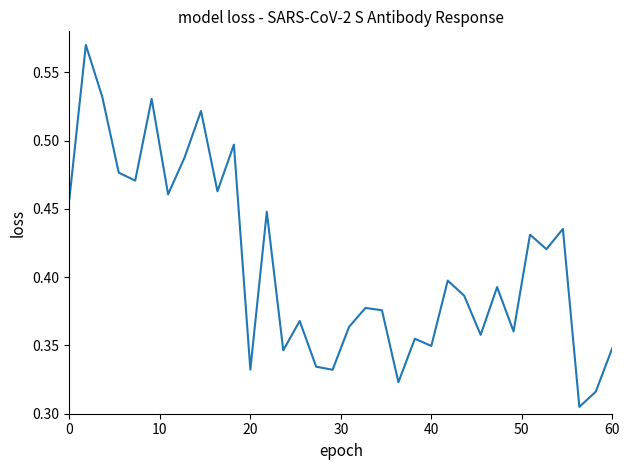

How many points are lower than both their immediate neighbors (excluding endpoints)?

12